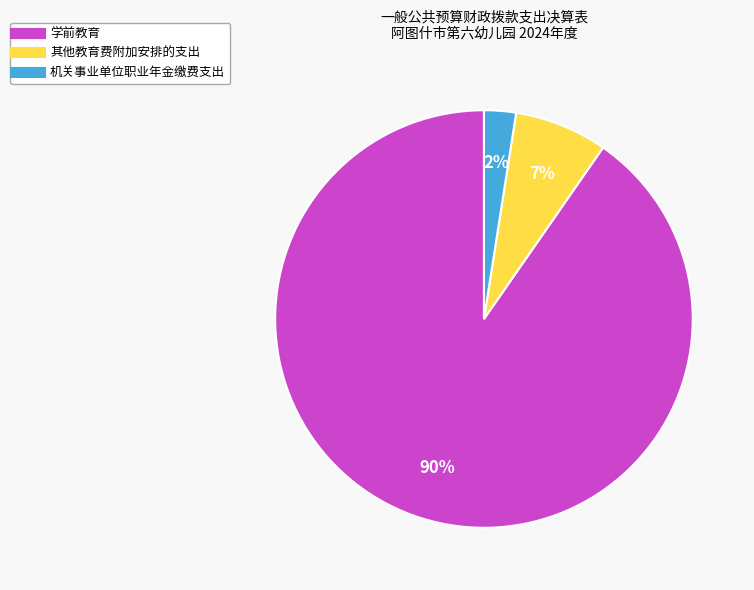

Does 机关事业单位职业年金缴费支出 account for over 50% of the chart?

No